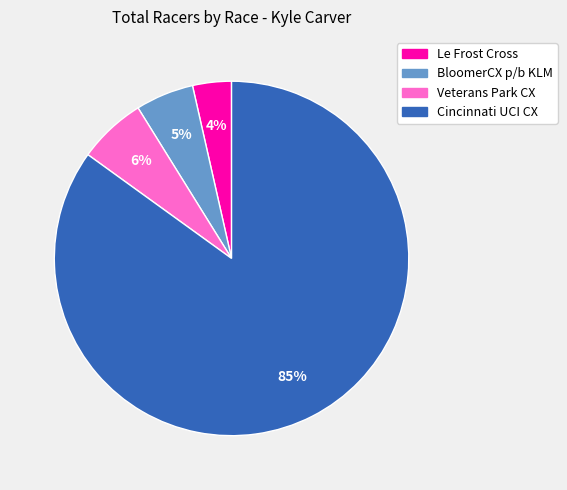

To the nearest percent, what is the difference between the largest and smallest slice percentages?

81%